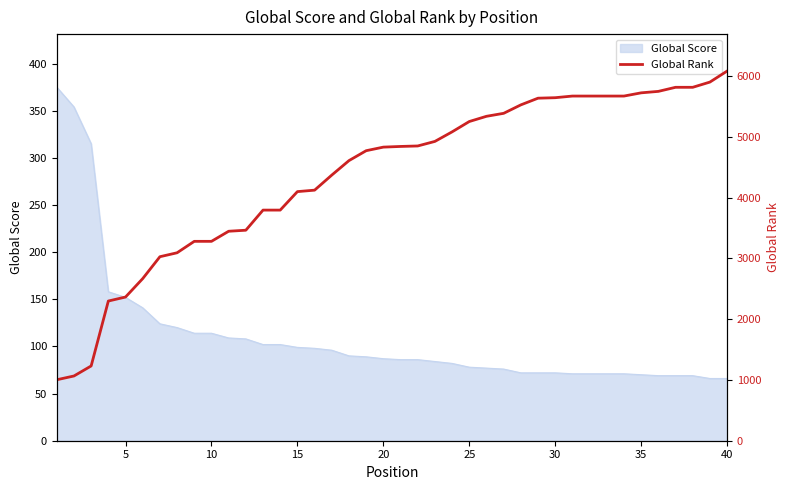

What is the highest value of the Global Score series?

375